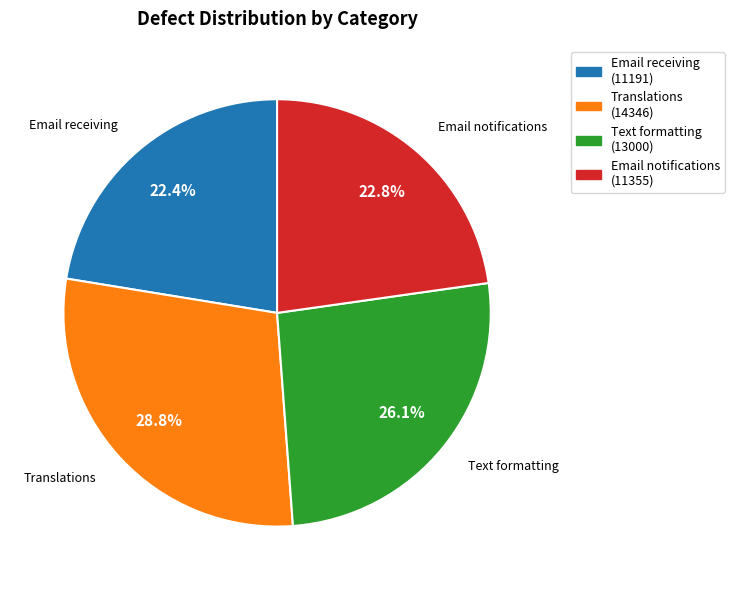

Between Email receiving and Translations, which is larger?

Translations